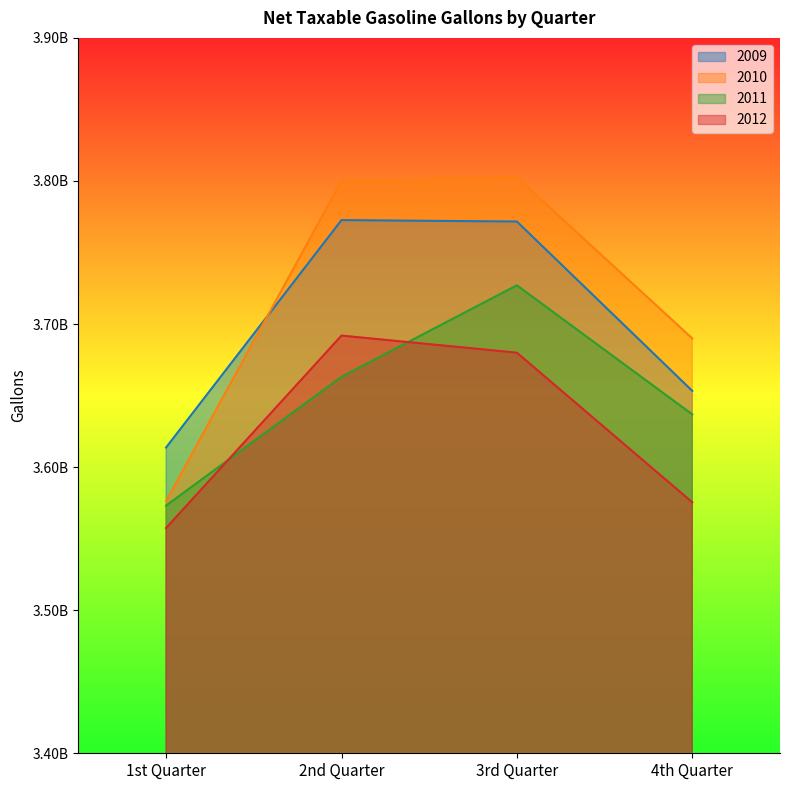

What position from the left is 1st Quarter?

1